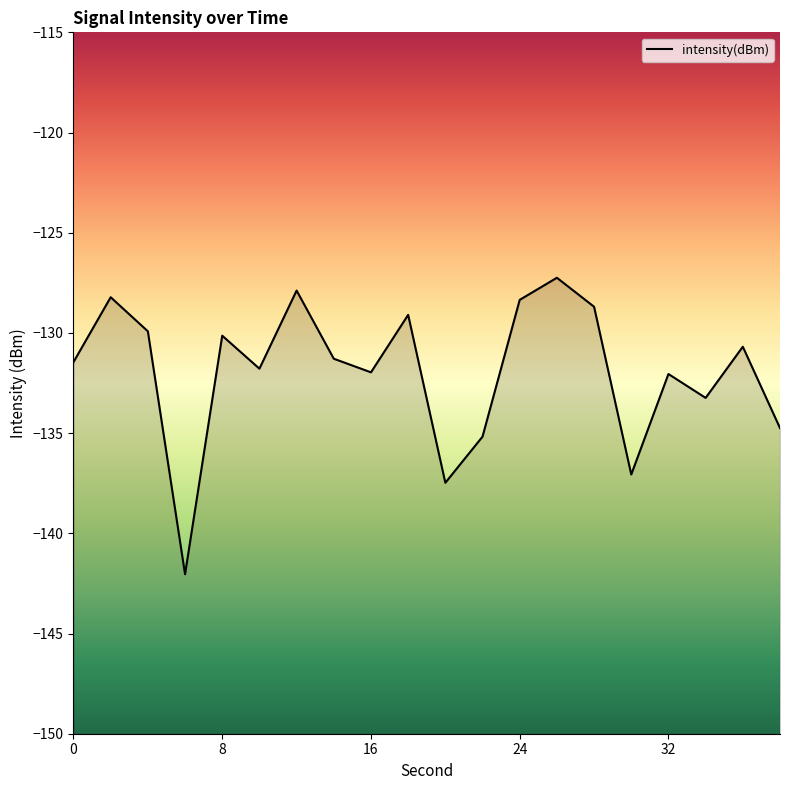

Rank the categories by value from highest to lowest.

26, 12, 2, 24, 28, 18, 4, 8, 36, 14, 0, 10, 16, 32, 34, 38, 22, 30, 20, 6